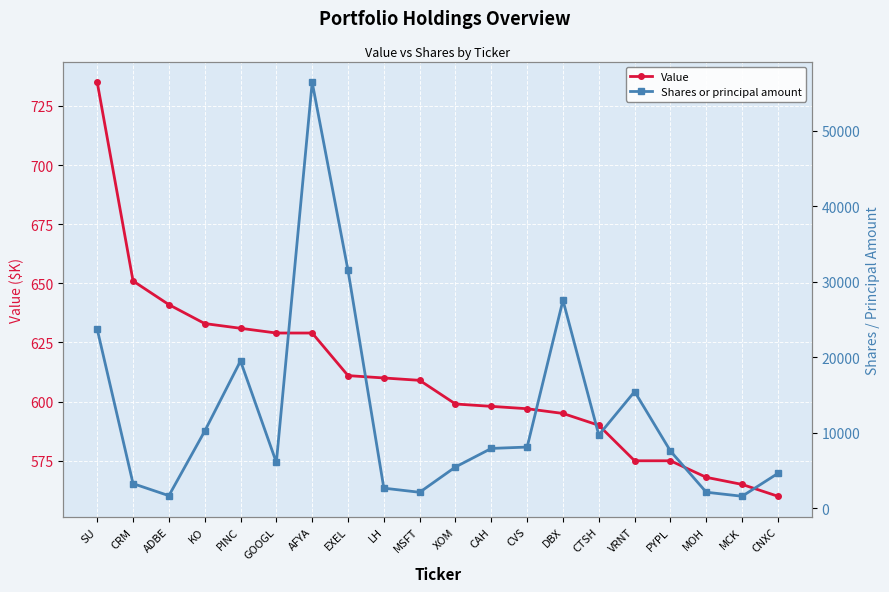

How many data points in Value are less than 609?

10